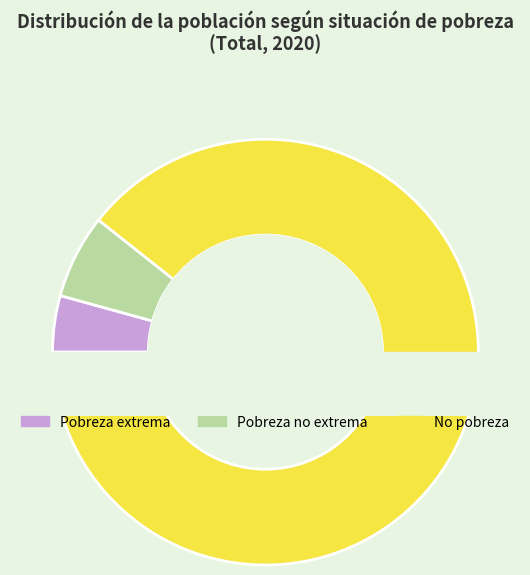

To the nearest percent, what percentage of the pie is Pobreza extrema?

4%